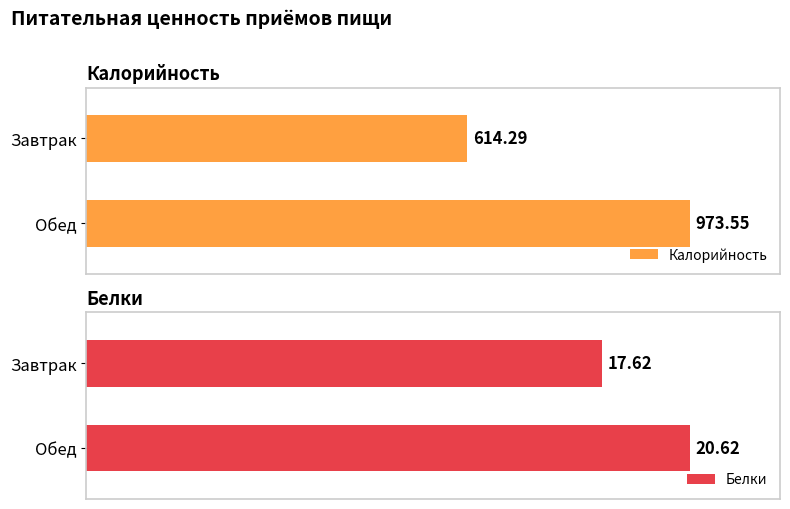

How many values in the Белки series exceed 20?

1